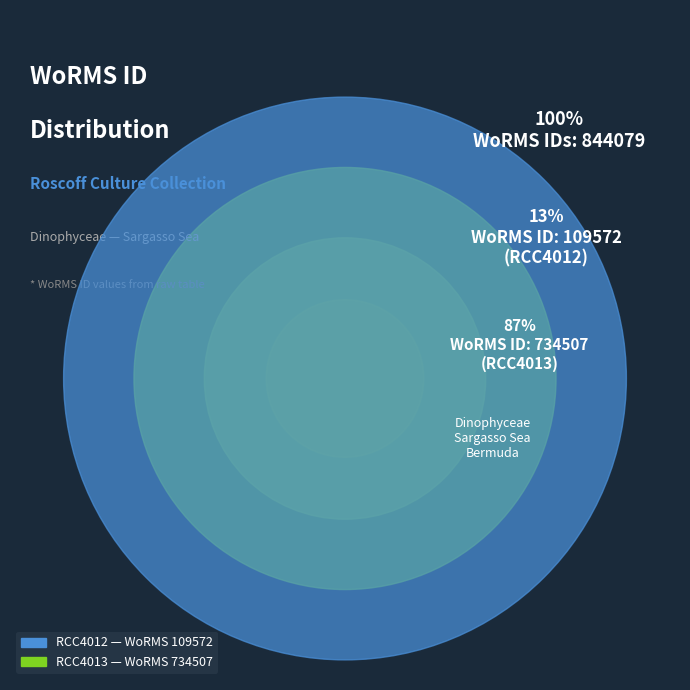

Which slice is the smallest?

RCC4012 (Symbiodinium sp.)